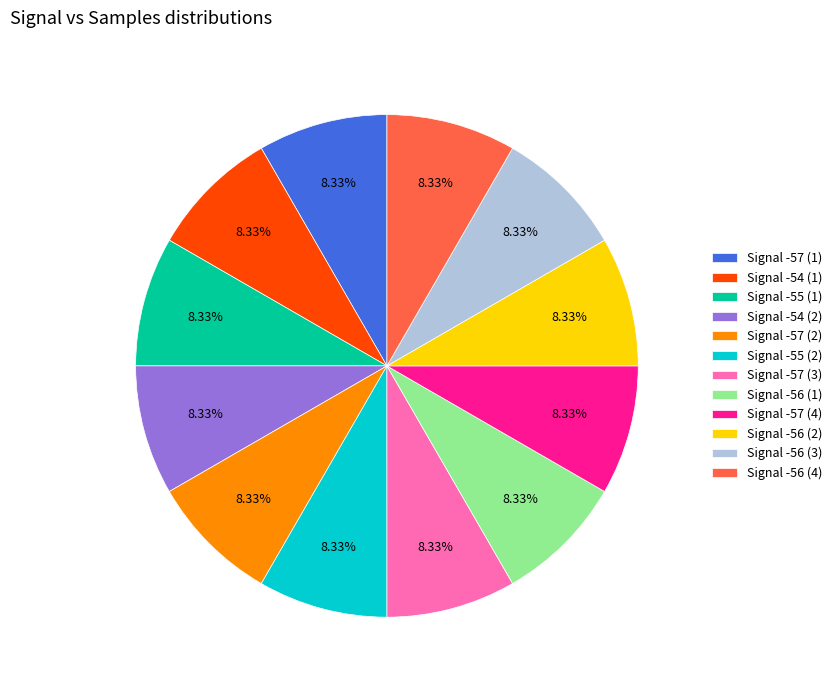

Is the sum of Signal -57 (4) and Signal -54 (2) greater than half?

No